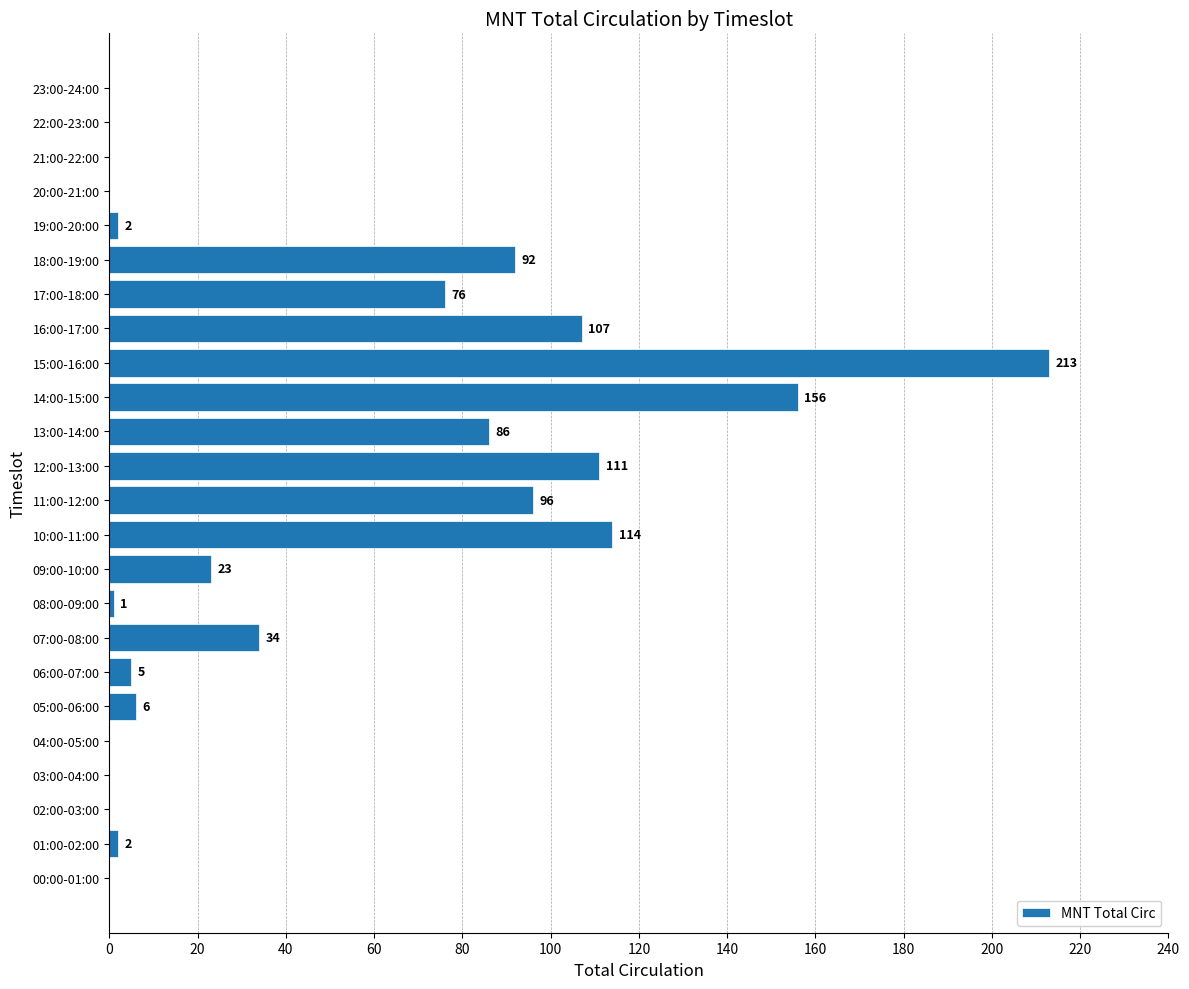

Reading top to bottom, what are all the values shown in this chart?

23:00-24:00=0	22:00-23:00=0	21:00-22:00=0	20:00-21:00=0	19:00-20:00=2	18:00-19:00=92	17:00-18:00=76	16:00-17:00=107	15:00-16:00=213	14:00-15:00=156	13:00-14:00=86	12:00-13:00=111	11:00-12:00=96	10:00-11:00=114	09:00-10:00=23	08:00-09:00=1	07:00-08:00=34	06:00-07:00=5	05:00-06:00=6	04:00-05:00=0	03:00-04:00=0	02:00-03:00=0	01:00-02:00=2	00:00-01:00=0